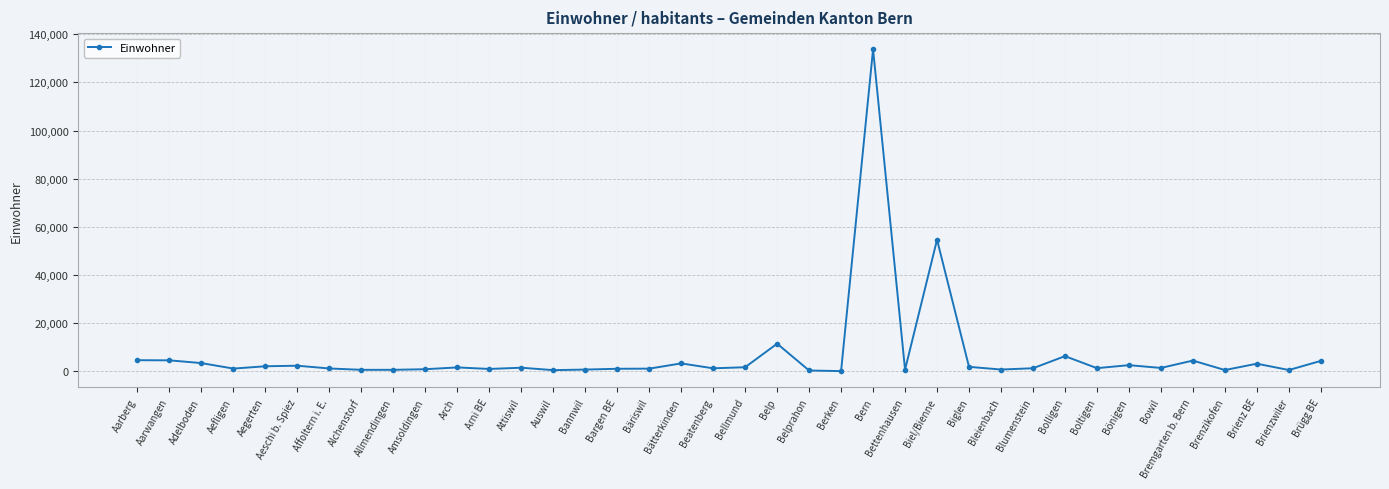

What is the label of the 28th point from the right?

Arch